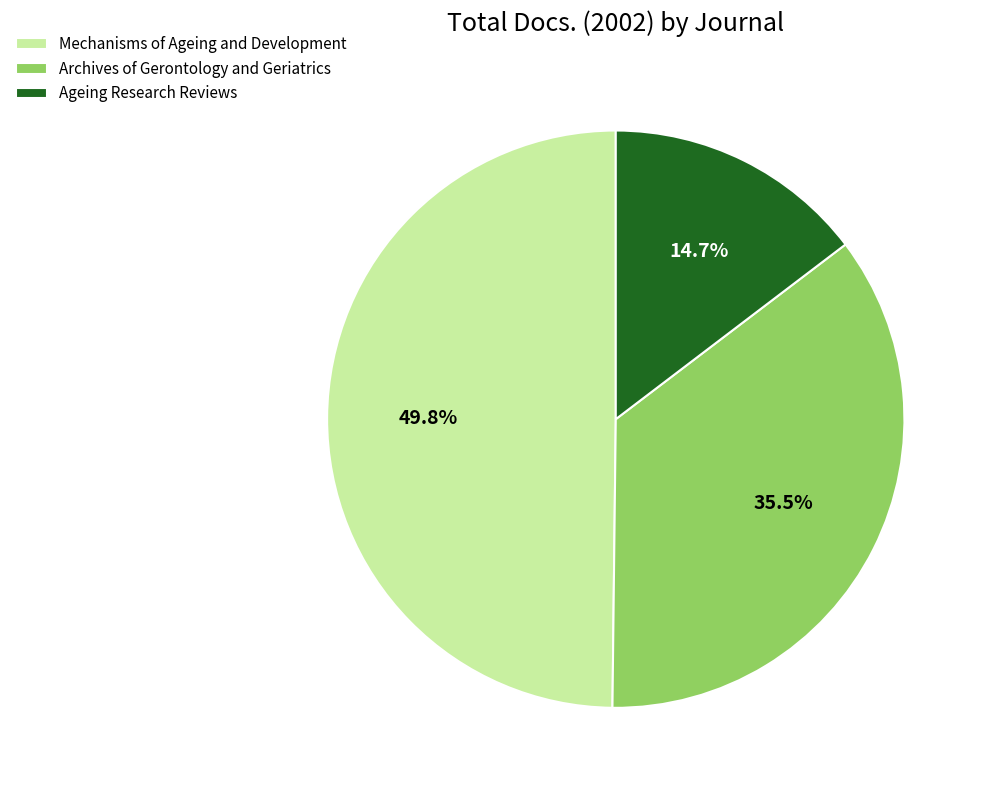

To the nearest percent, what is the difference between the Archives of Gerontology and Geriatrics and Mechanisms of Ageing and Development slice percentages?

14%